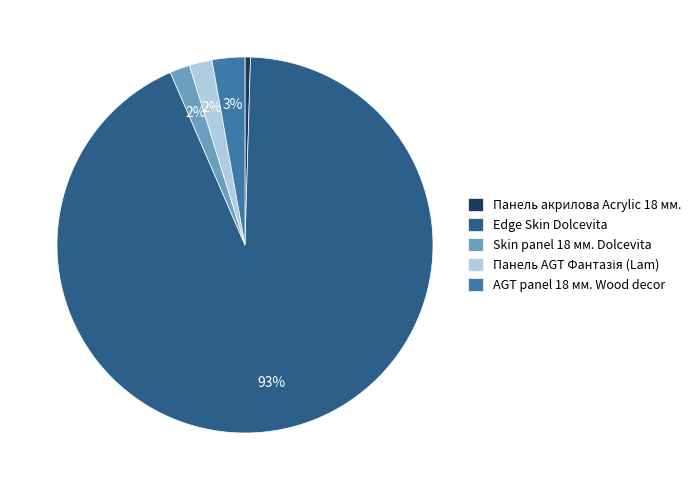

Is it true that Edge Skin Dolcevita is 93% of the pie?

True